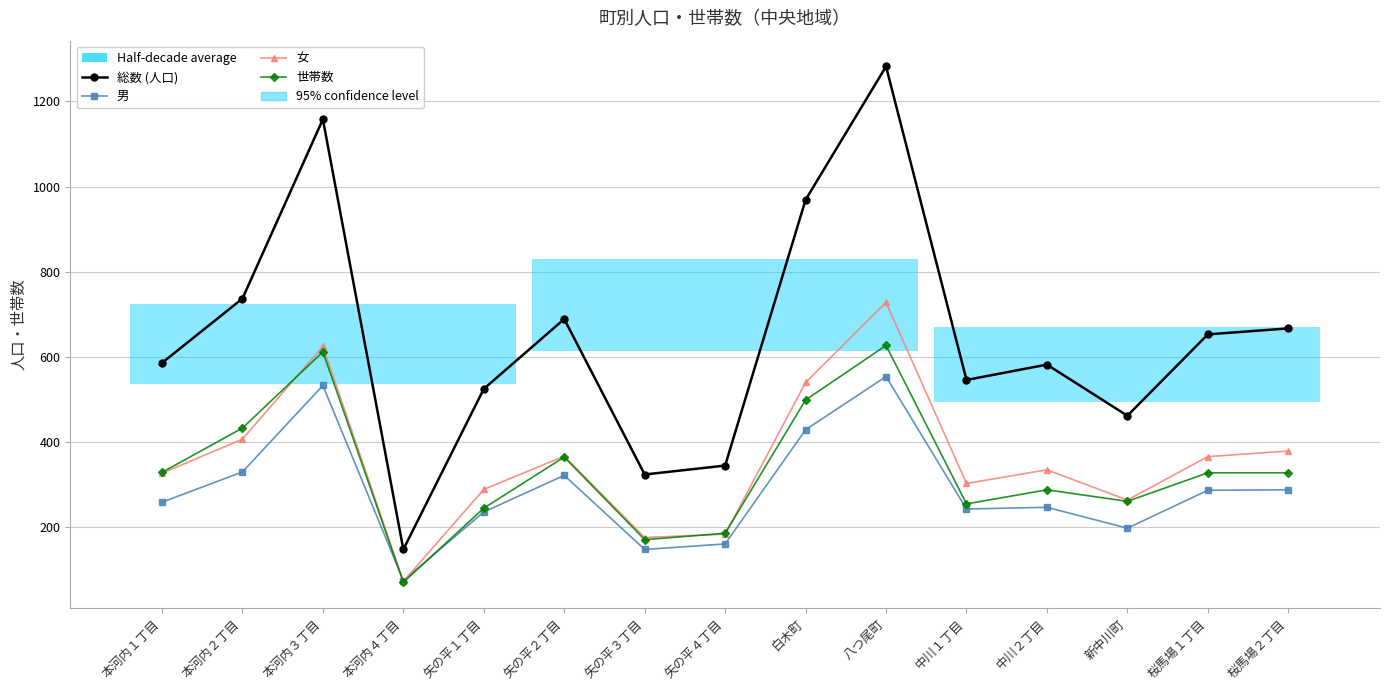

Does the chart have visible grid lines?

Yes